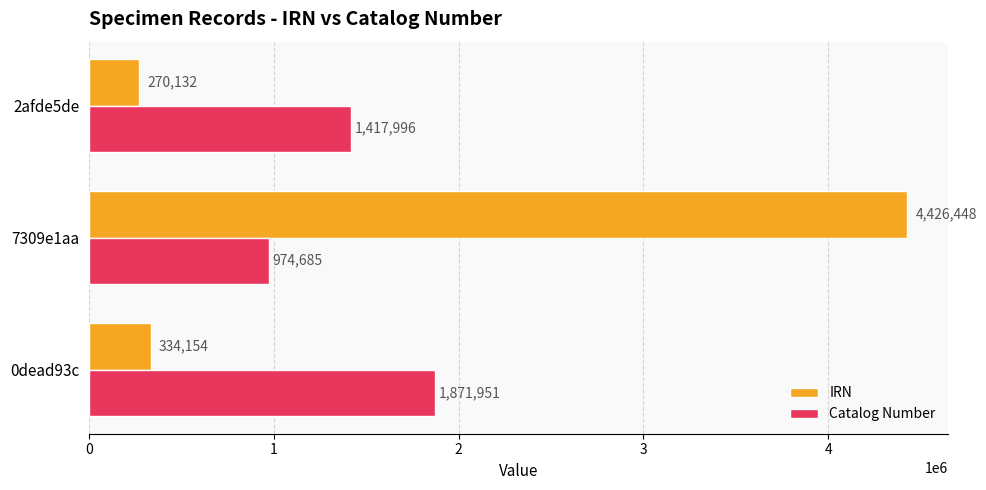

What is the difference between the Catalog Number values at 2afde5de and 7309e1aa?

443311